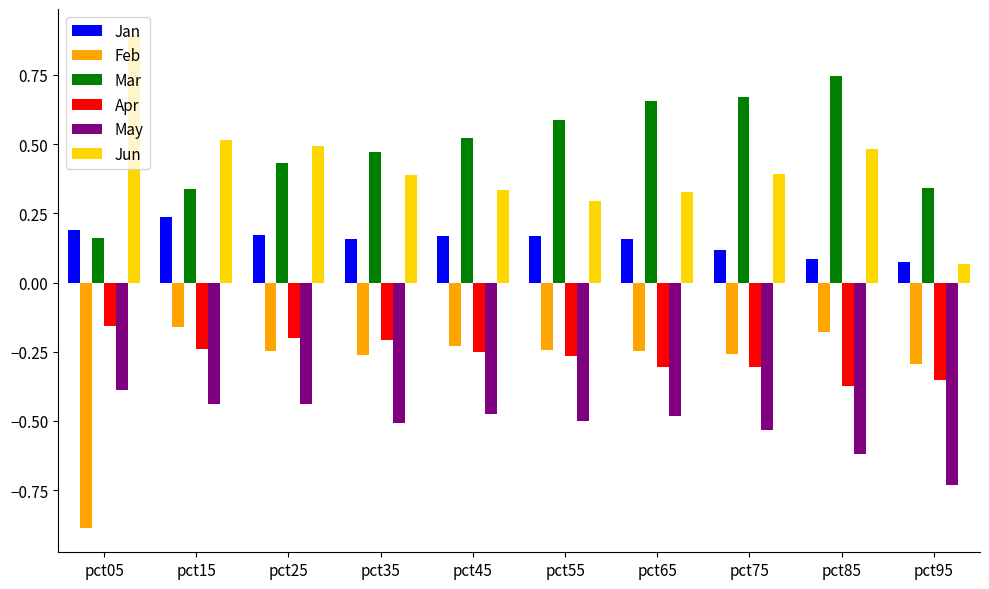

At how many categories does at least one series exceed 0?

10